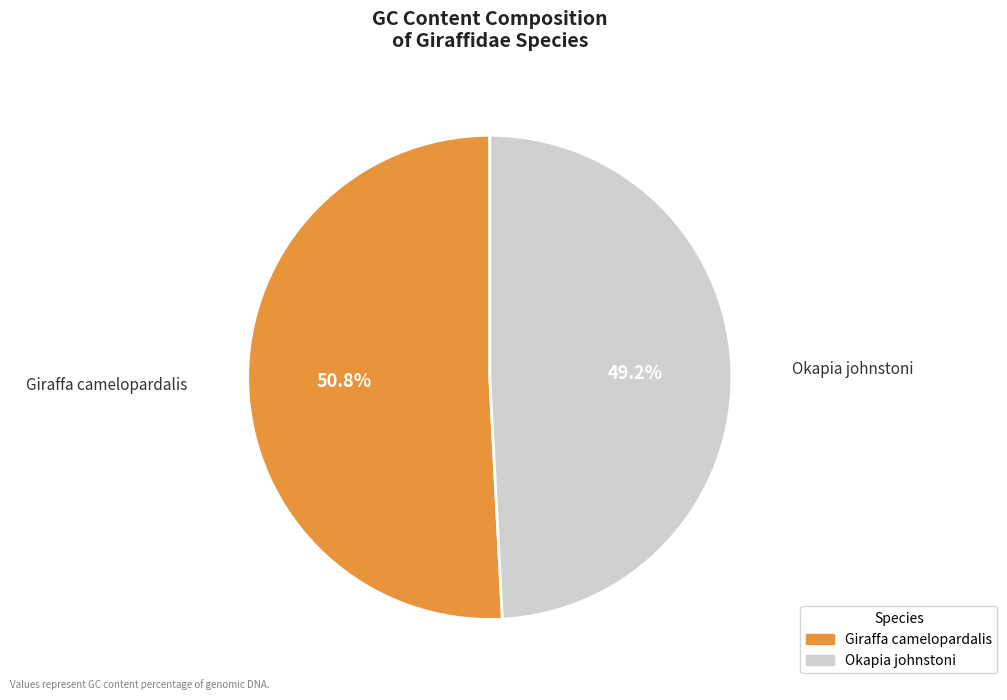

The Okapia johnstoni slice represents 49% of the pie. True or false?

True